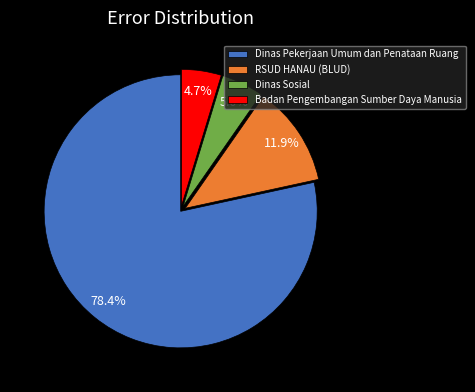

What is the largest slice in the pie chart?

Dinas Pekerjaan Umum dan Penataan Ruang